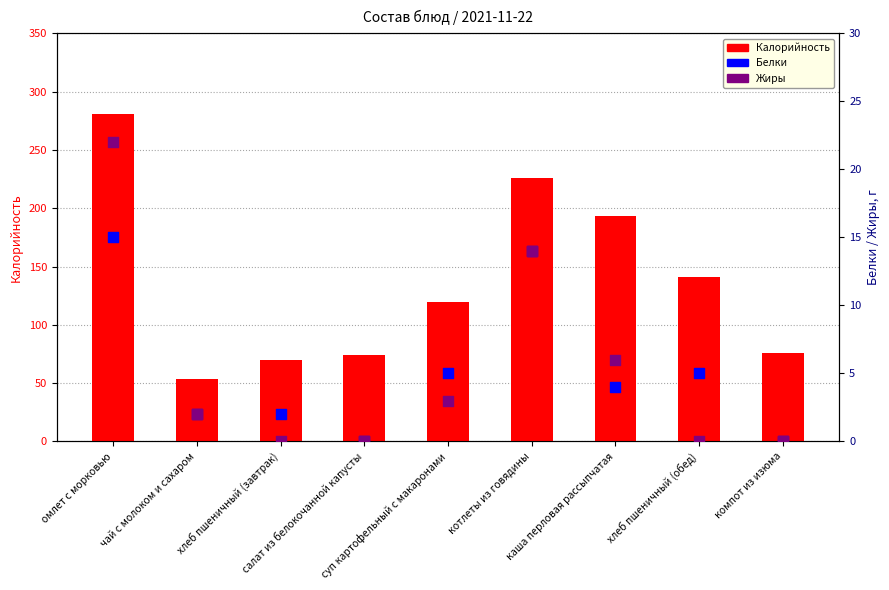

Which series contains the lowest Y value?

Белки